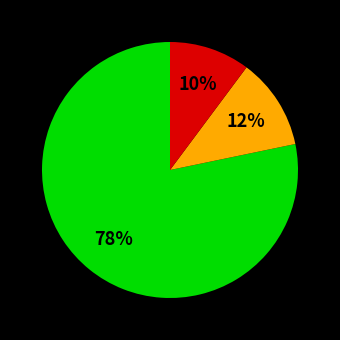

To the nearest percent, what is the difference between the largest and smallest slice percentages?

68%